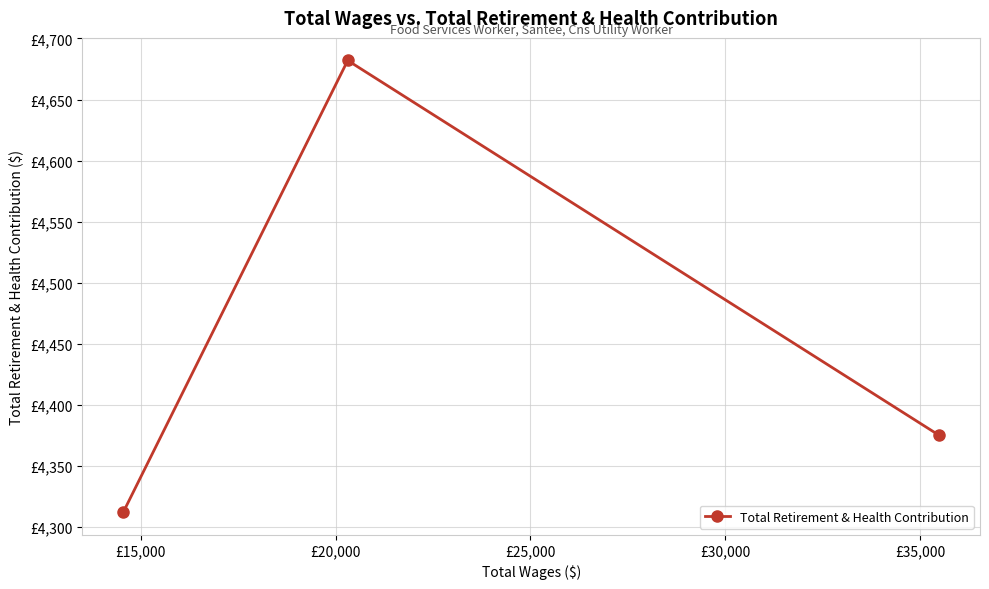

How many data points are less than 4375?

1